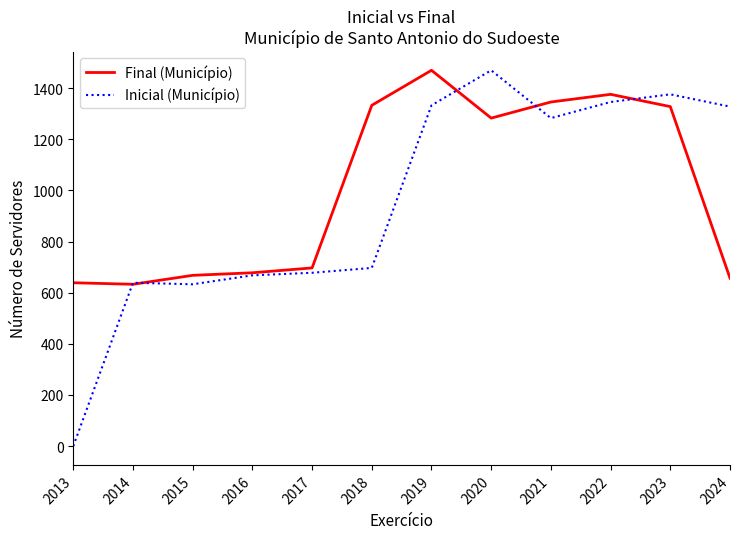

Which series has the largest total across all categories?

Final (Município)